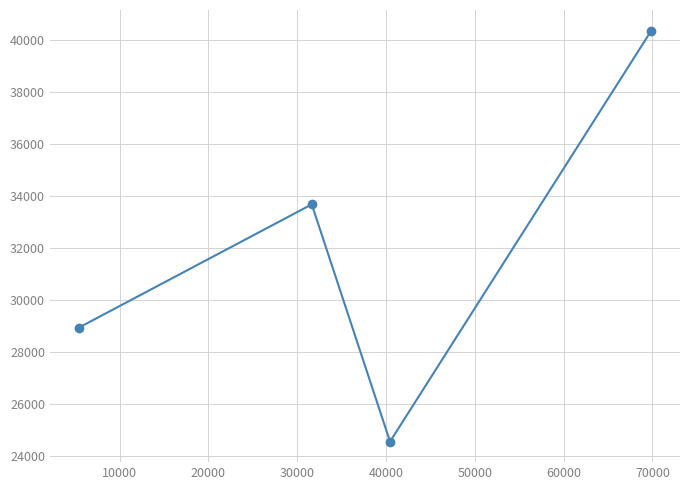

How many points are lower than both their immediate neighbors (excluding endpoints)?

1